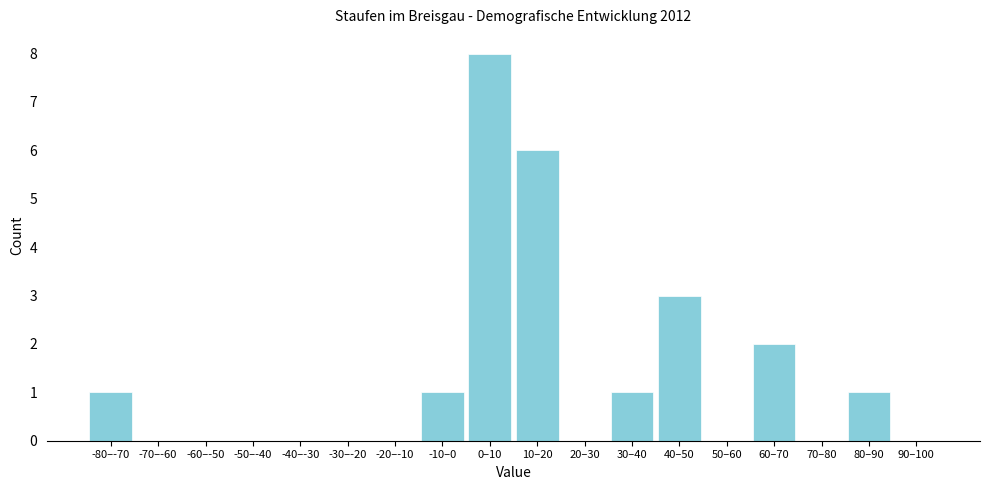

Reading left to right, extract all data points from this chart.

-80–-70=1	-70–-60=0	-60–-50=0	-50–-40=0	-40–-30=0	-30–-20=0	-20–-10=0	-10–0=1	0–10=8	10–20=6	20–30=0	30–40=1	40–50=3	50–60=0	60–70=2	70–80=0	80–90=1	90–100=0